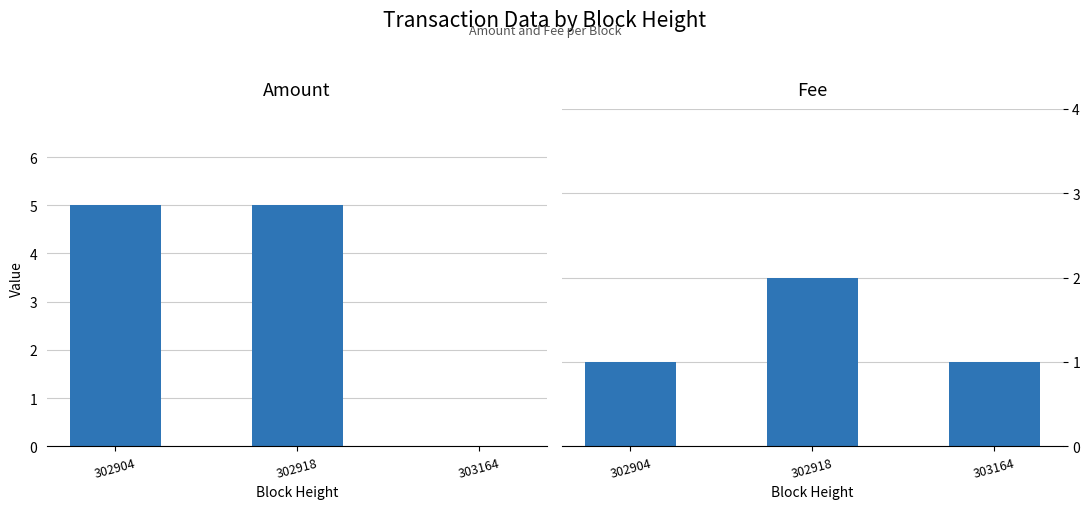

How many groups of bars are there?

3